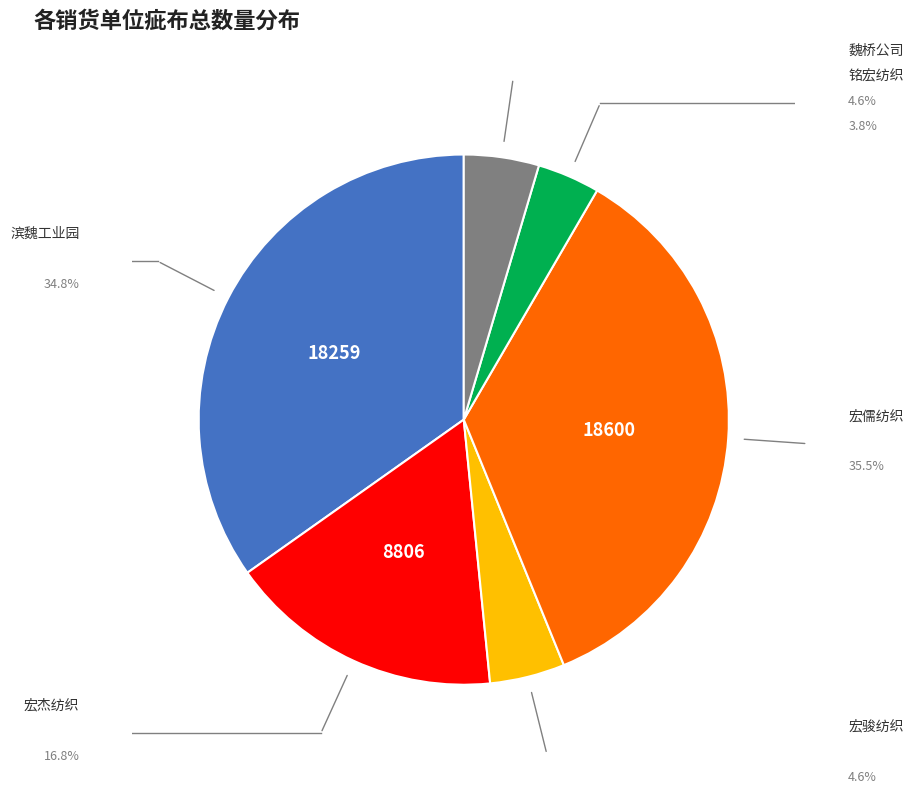

Is there any slice that represents more than half of the pie?

No